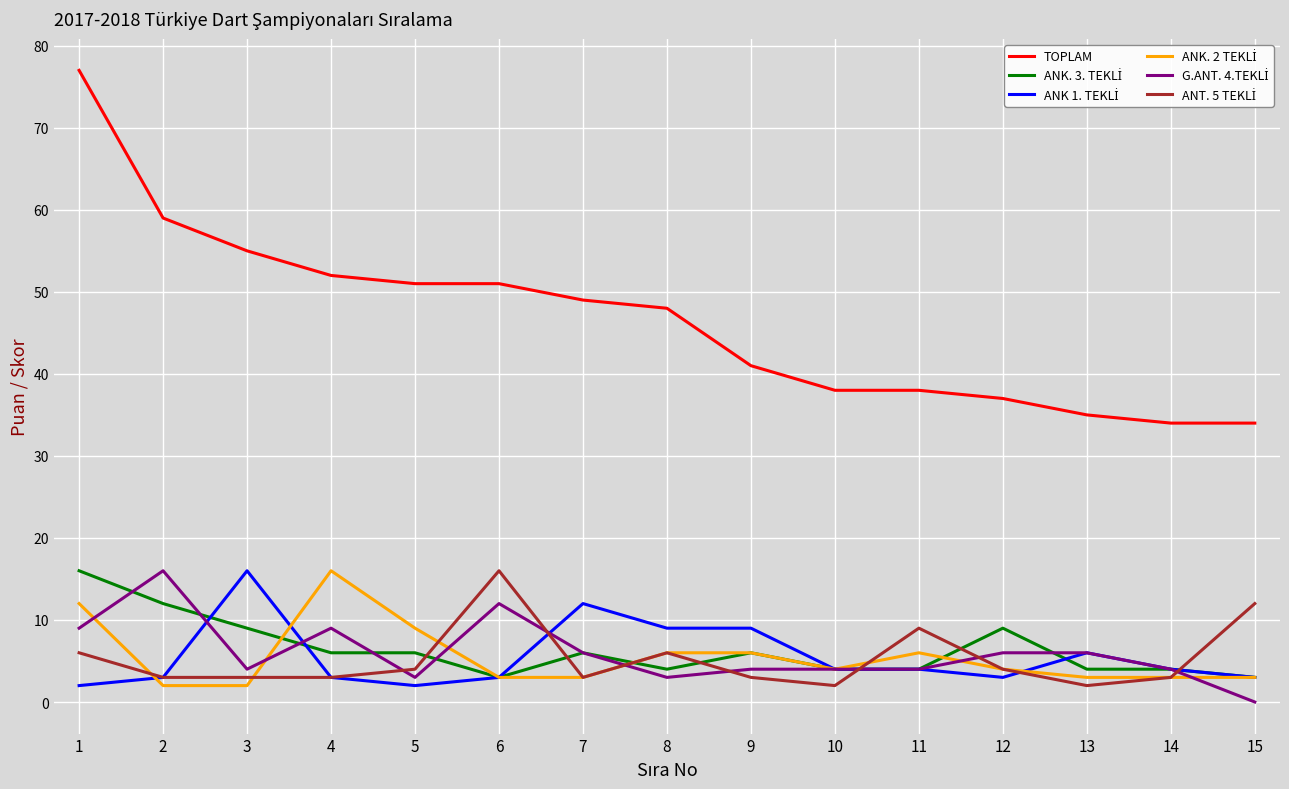

What is the total value across all series at 11?

65